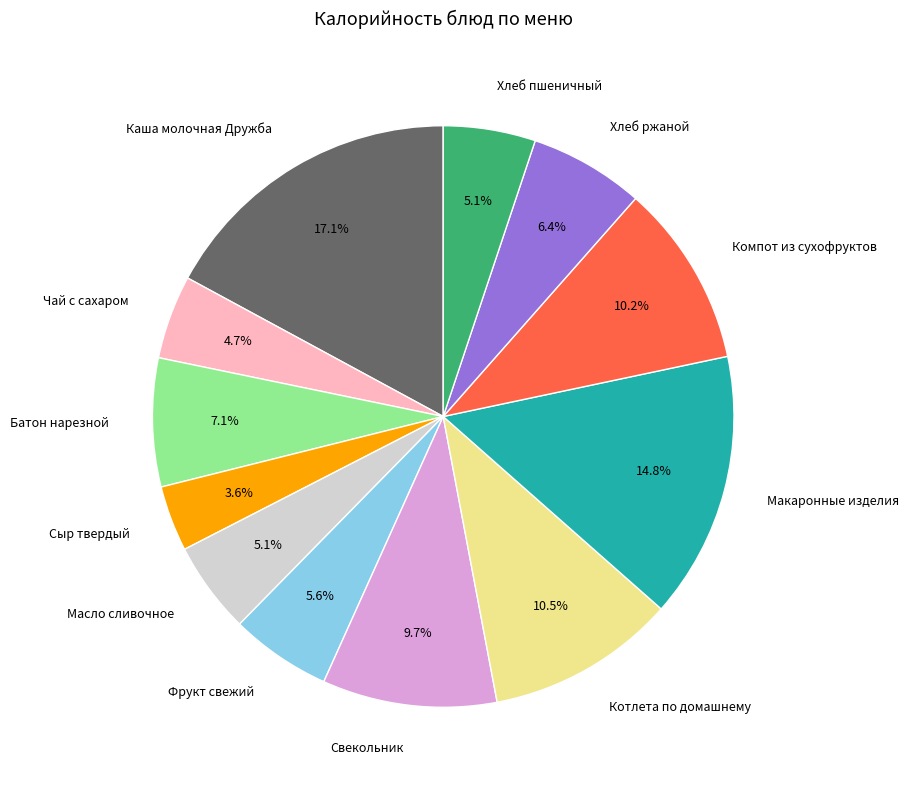

Count the number of slices in the pie.

12